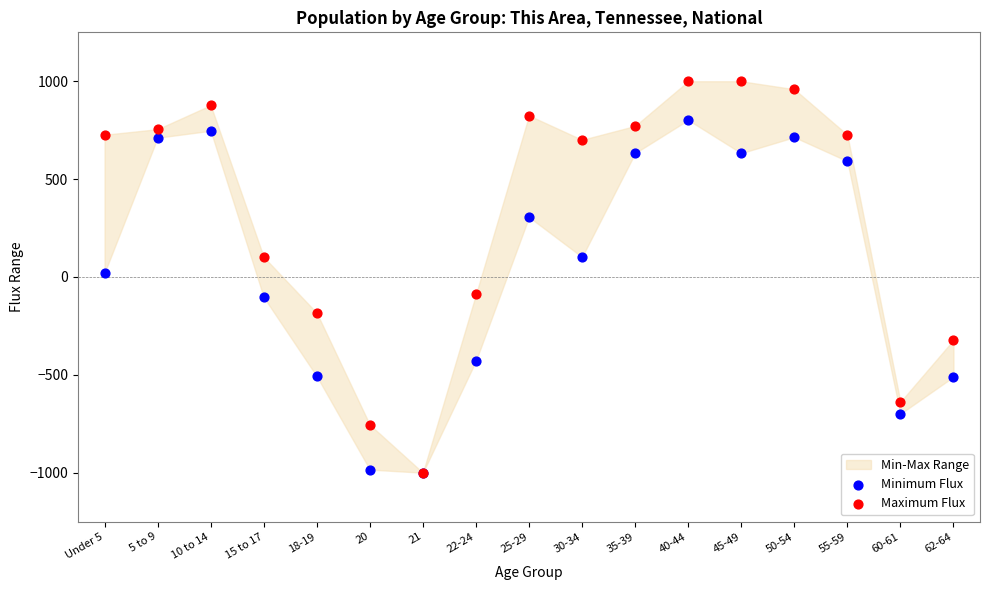

Which series contains the highest Y value?

Maximum Flux